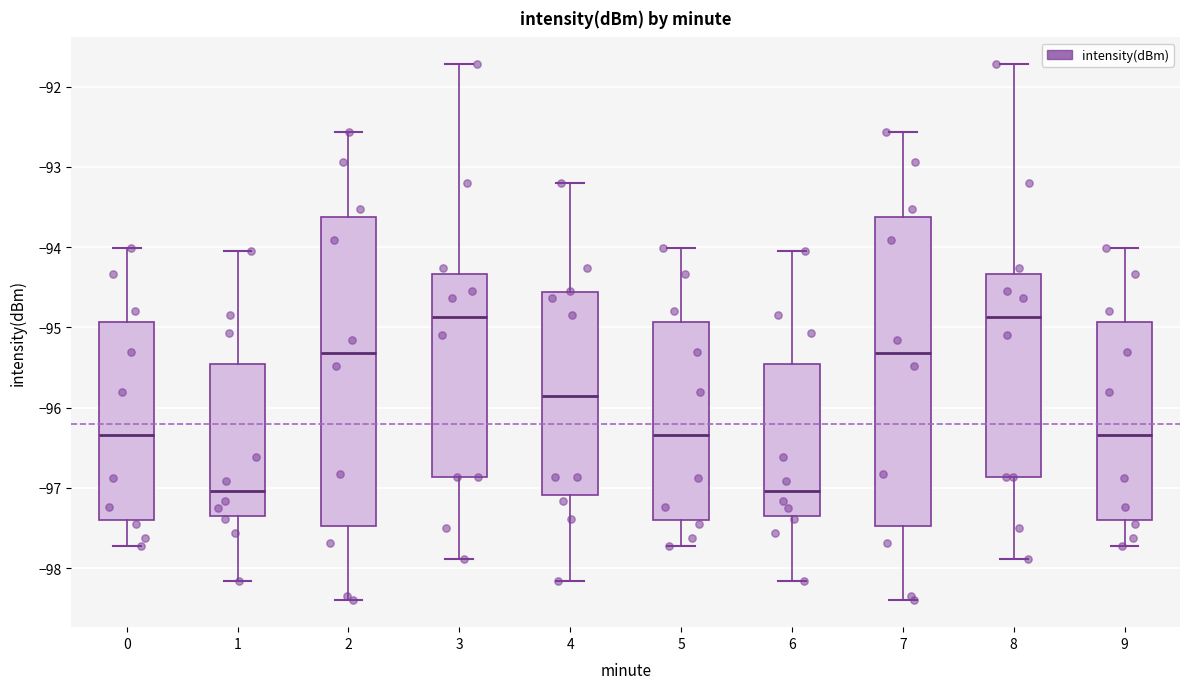

Where is the lower edge of the box at x = 4 on the y-axis? The values are not printed on the chart, so give them approximately, as read against the axis.

-97.1